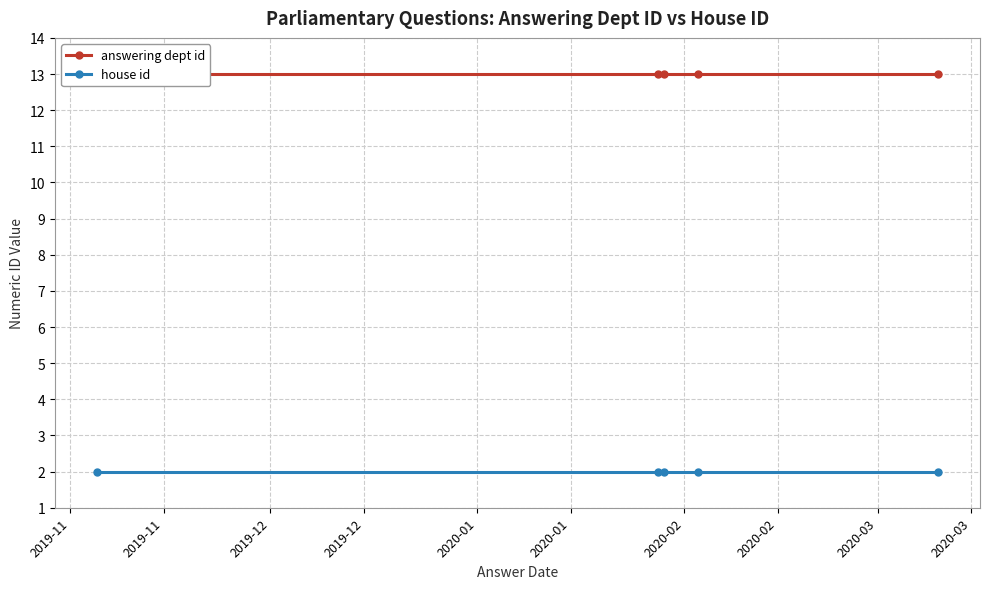

At which label does answering dept id reach its peak?

2019-11